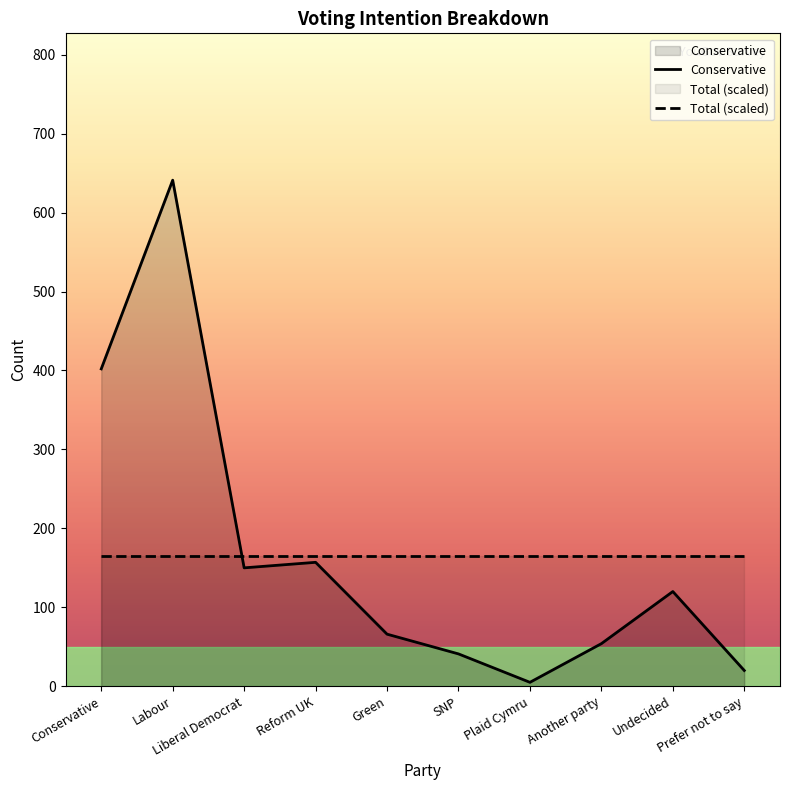

The chart shows a value of 598 at Conservative. True or false?

False